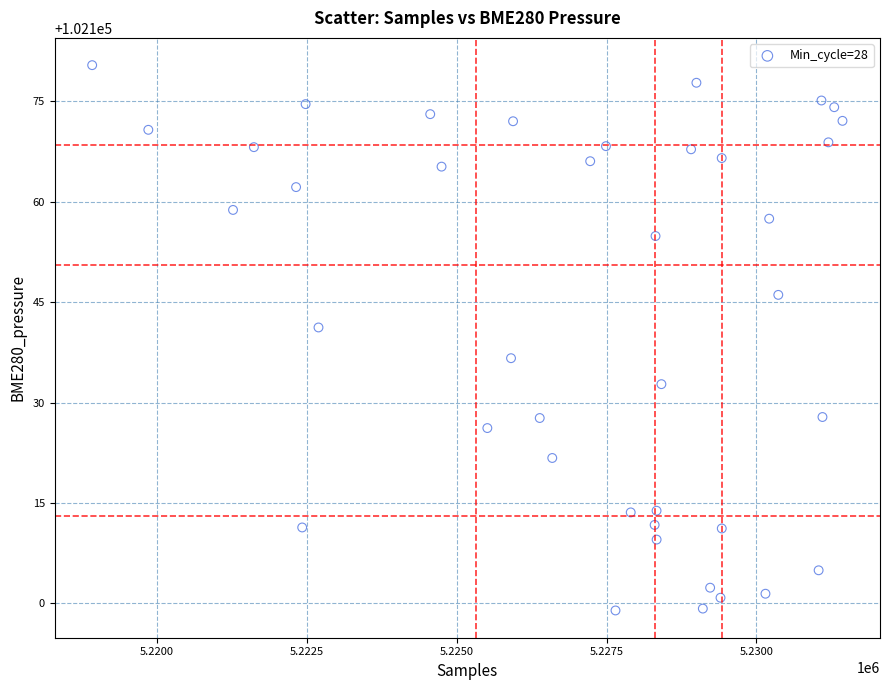

What is the range of Y values (max minus min)?

81.5